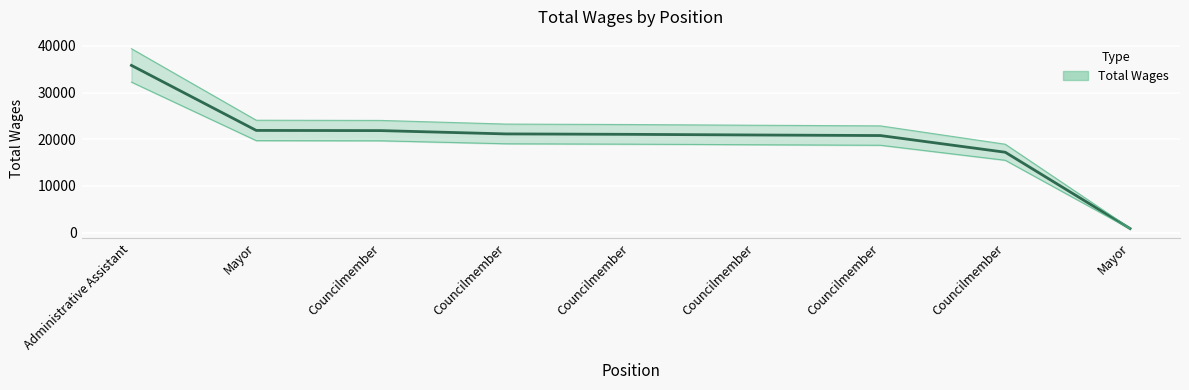

Which has a higher value, Councilmember or Administrative Assistant?

Administrative Assistant